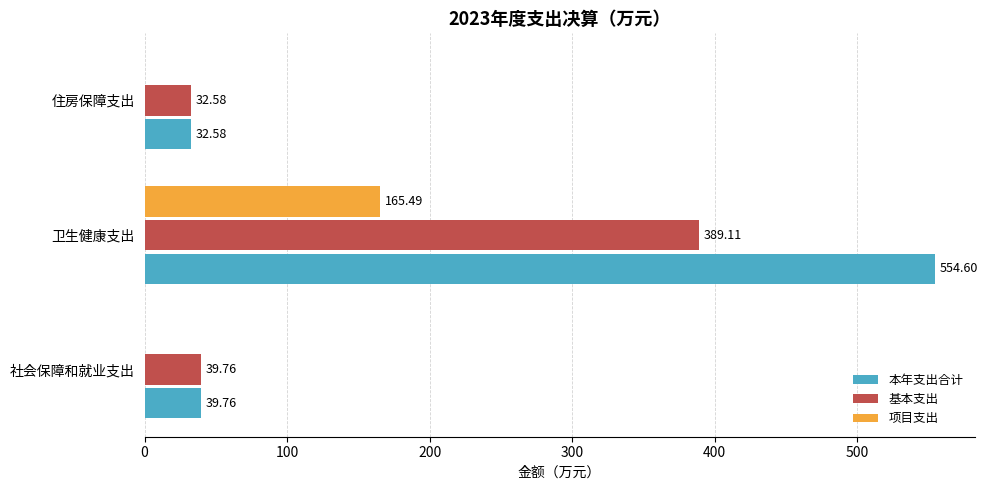

Which series has the widest spread of values?

本年支出合计